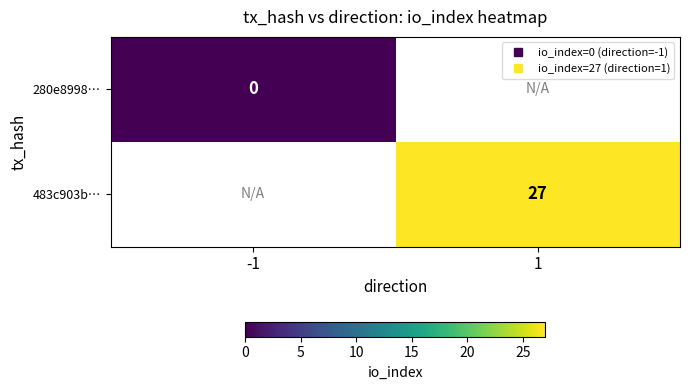

At how many categories does at least one series exceed 12?

1